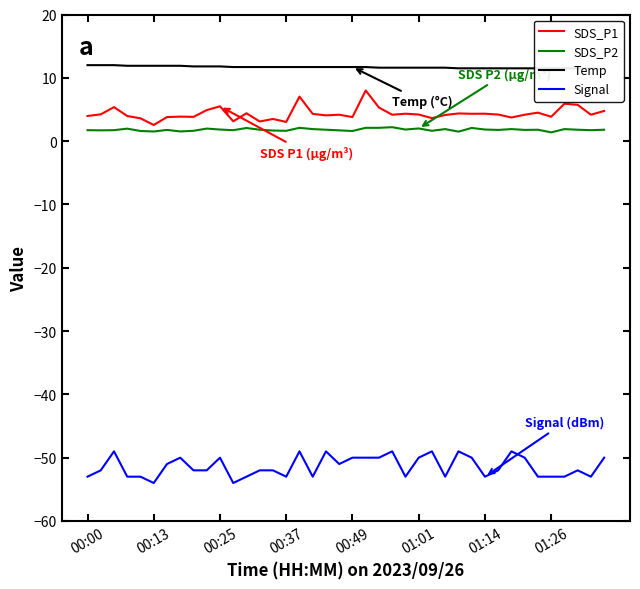

What is the lowest value of the Signal series?

-54.0